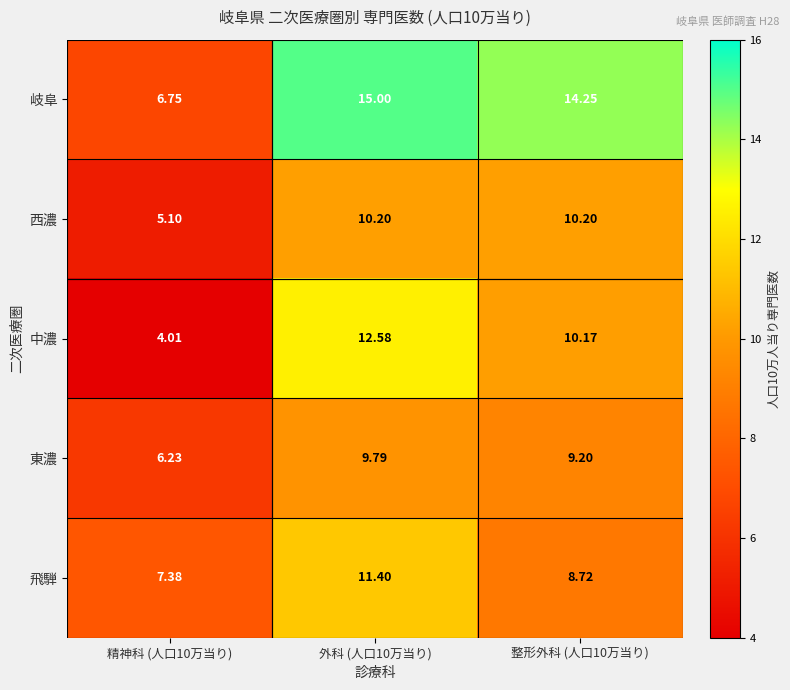

What is the total value across all series at 外科 (人口10万当り)?

59.0